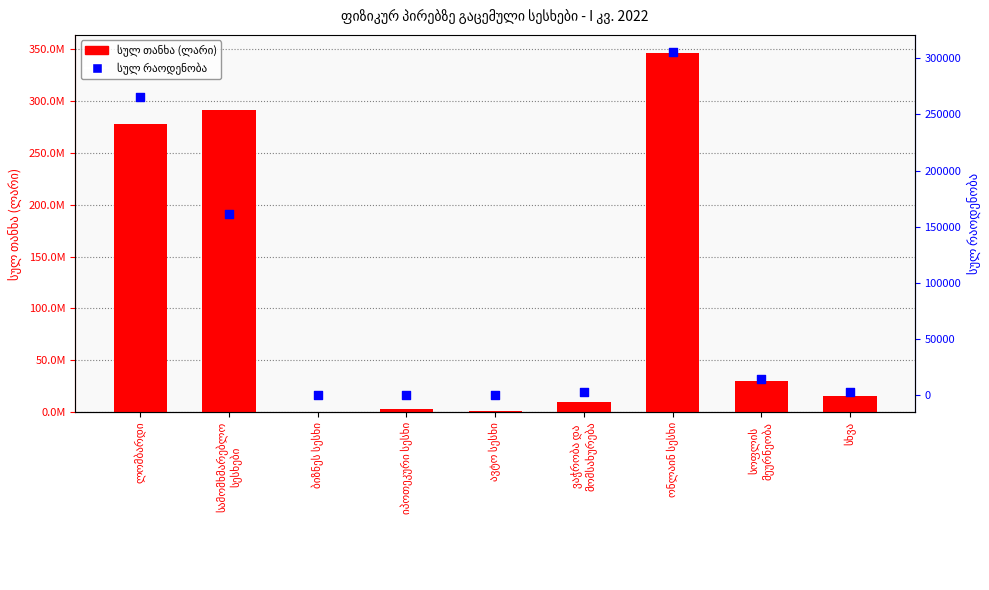

Which series contains the lowest Y value?

სულ რაოდენობა